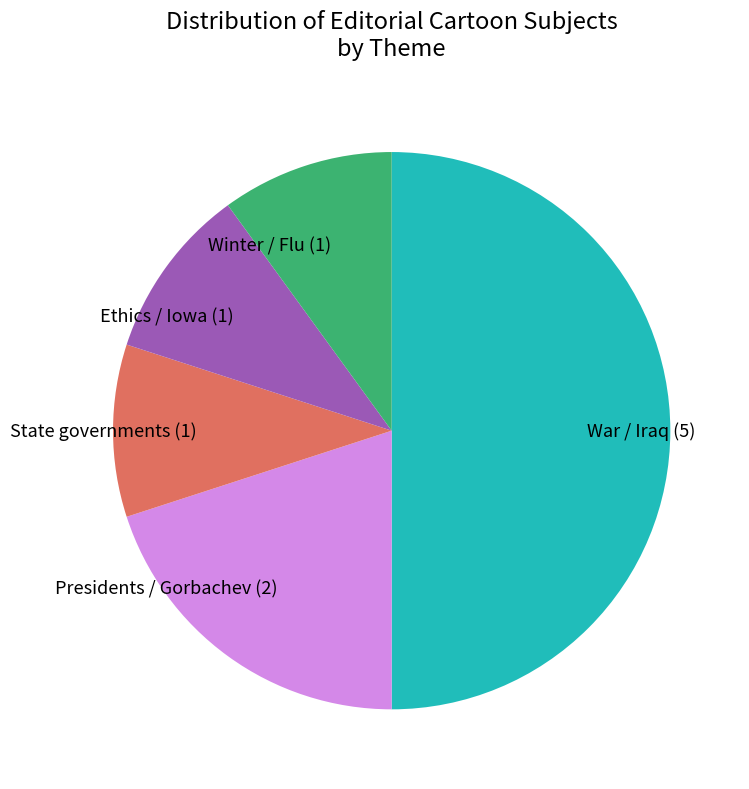

Combined, do War / Iraq (5) and State governments (1) account for over 50%?

Yes